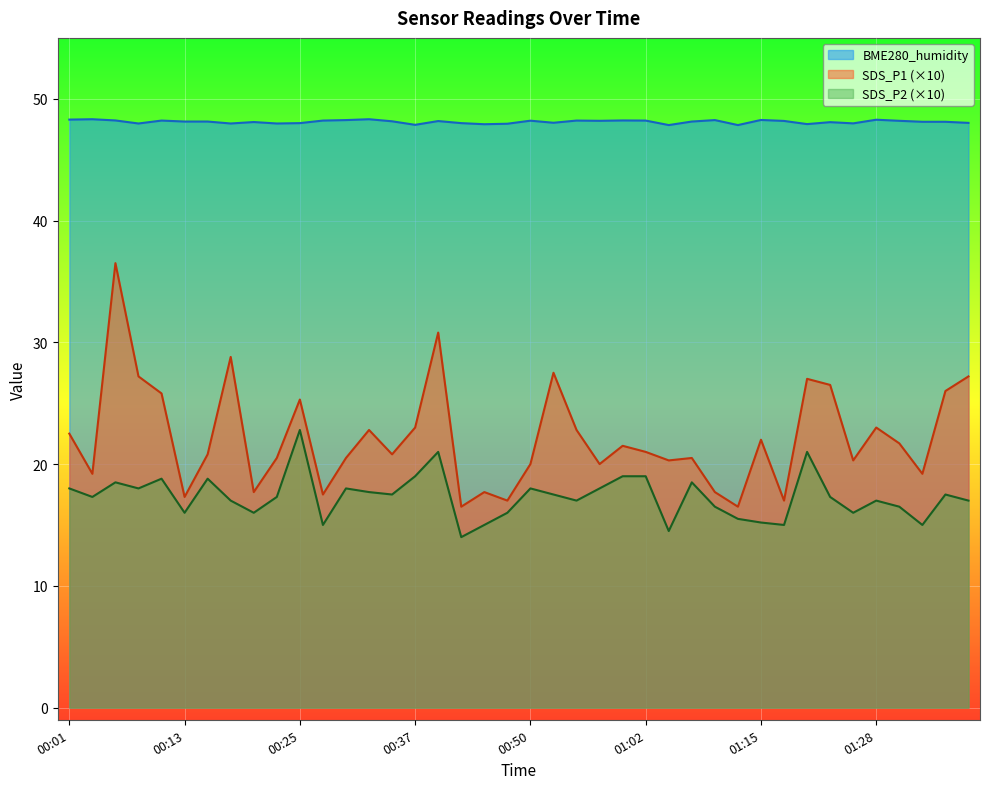

At which label does SDS_P1 first exceed 21?

00:01